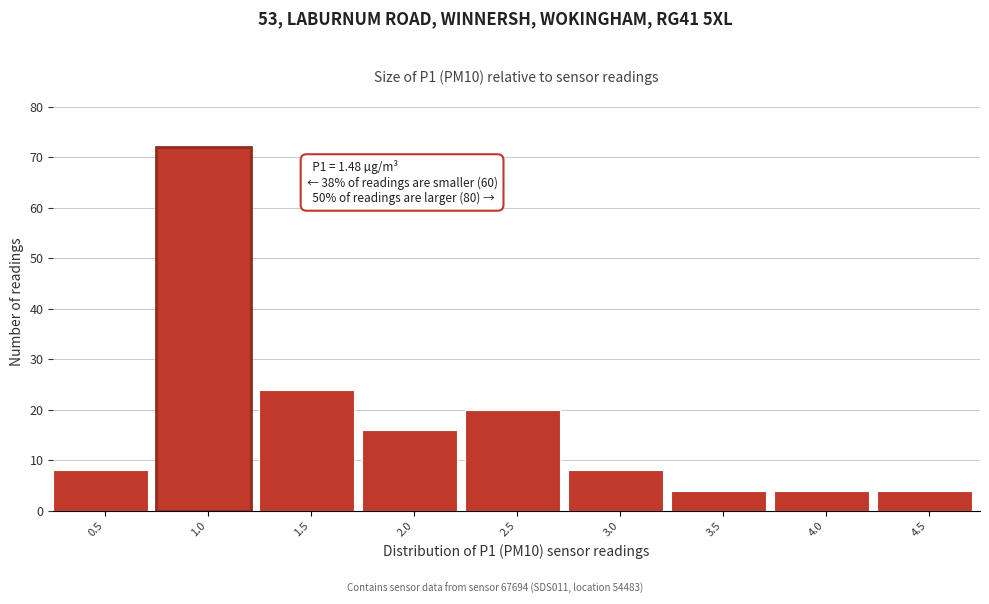

Reading left to right, what are all the values shown in this chart?

8	72	24	16	20	8	4	4	4